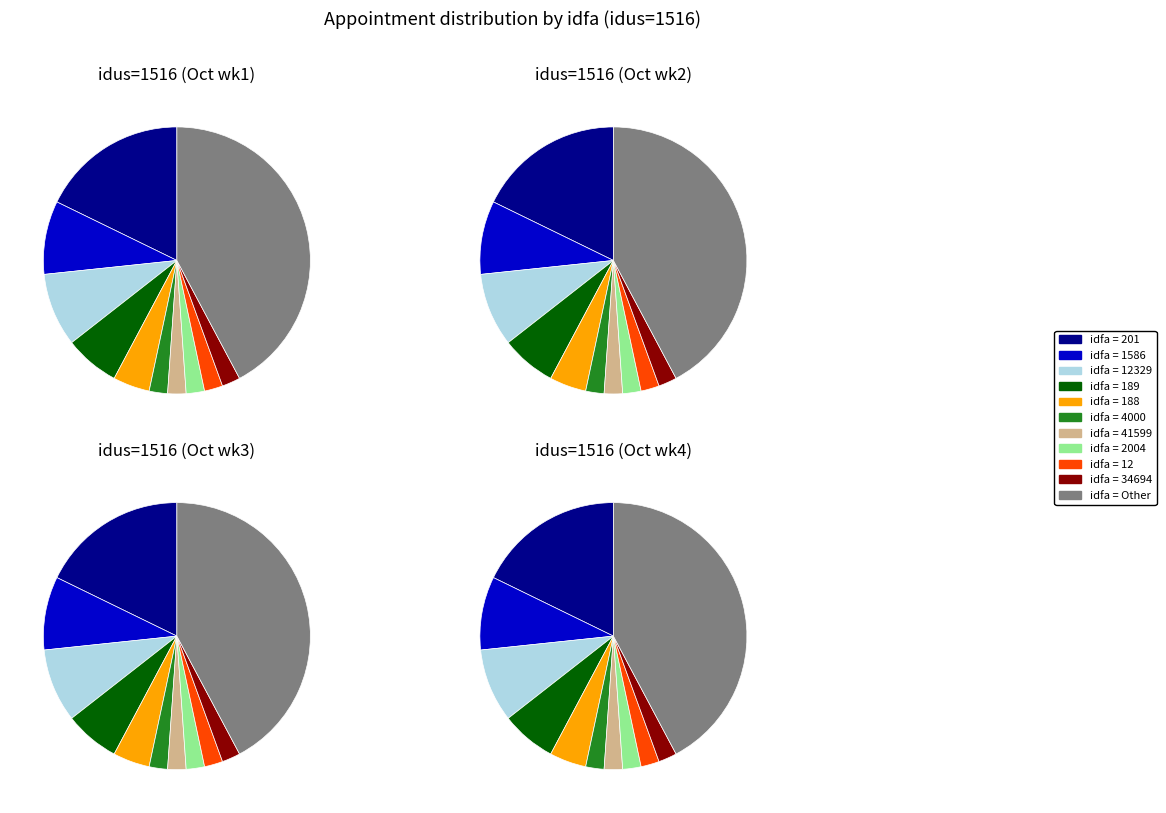

Is it true that 20 is 1% of the pie?

True